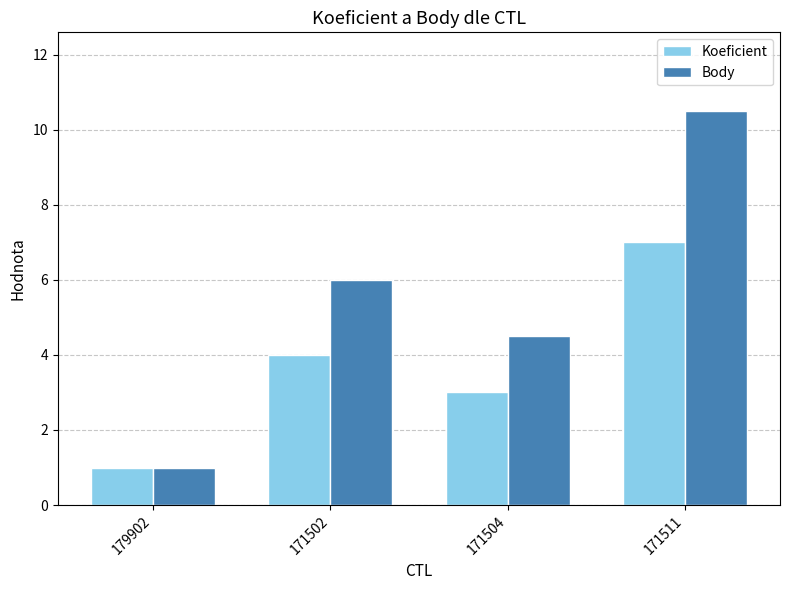

Between 179902 and 171511, which series saw the biggest shift?

Body